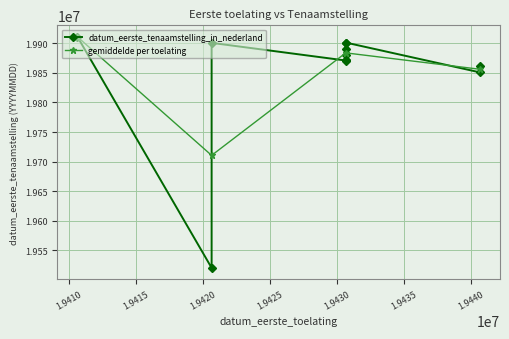

Reading right to left, extract all data points from this chart.

19410630=19910625	19430630=19901022	19420630=19900523	19430630=19900428	19430630=19890914	19430630=19880222	19430630=19871216	19430630=19870903	19430630=19870709	19440630=19861217	19440630=19850711	19420630=19520625